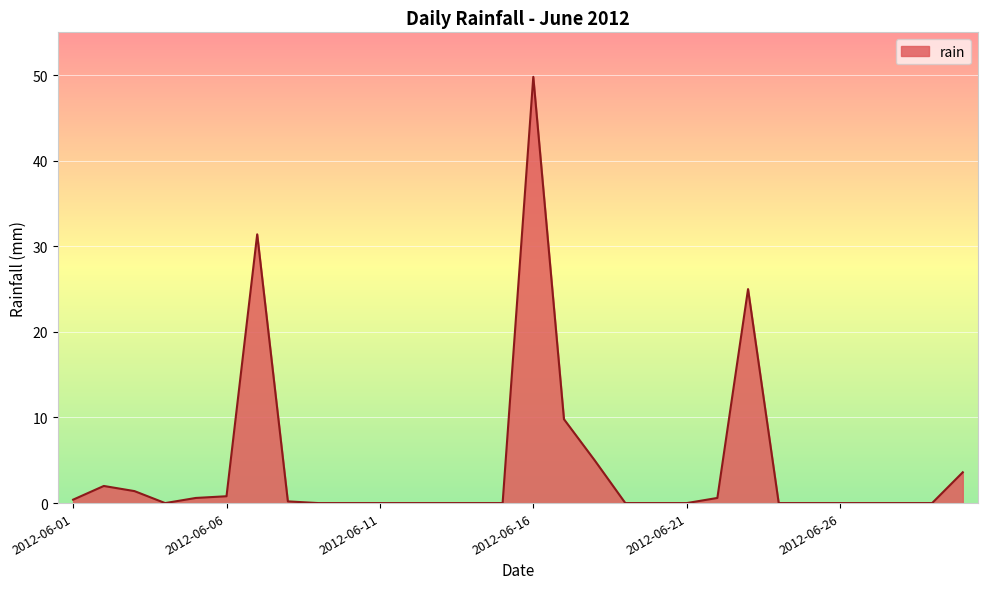

What is the difference between the maximum and minimum values?

49.8